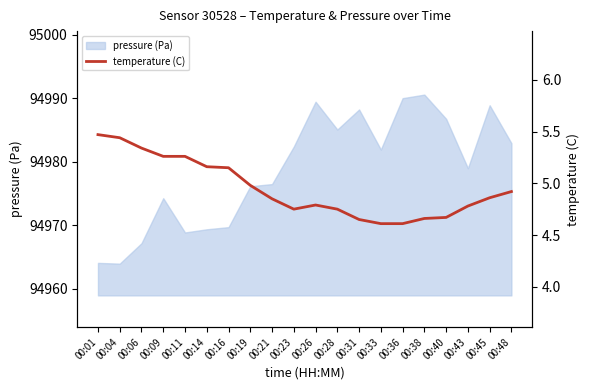

What is the greatest value displayed?

5.5